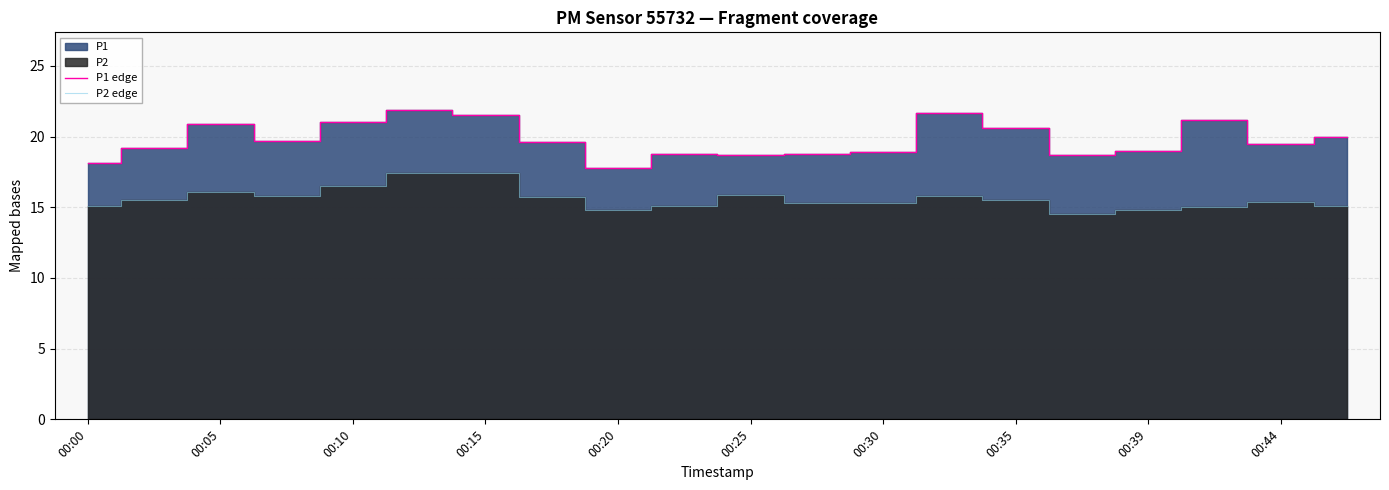

What is the sum of the P1 edge values at 00:39 and 00:30?

37.9